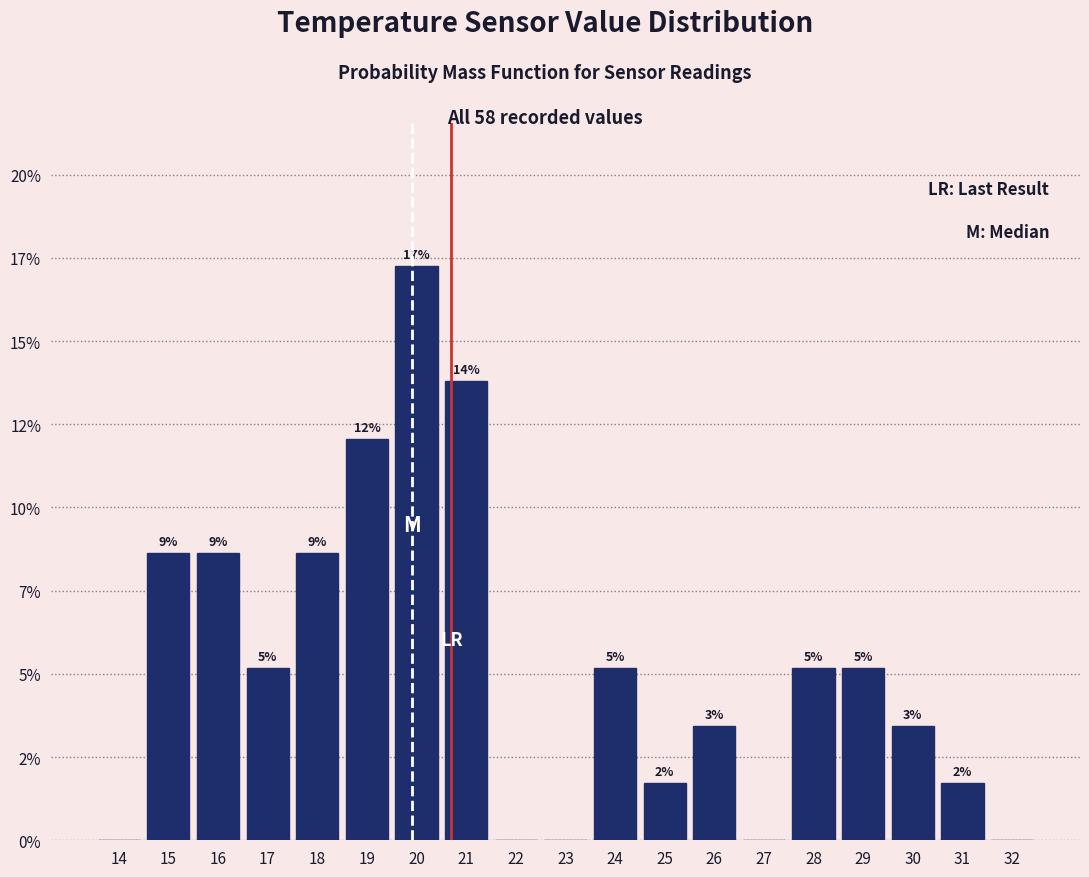

Are the bars horizontal?

No